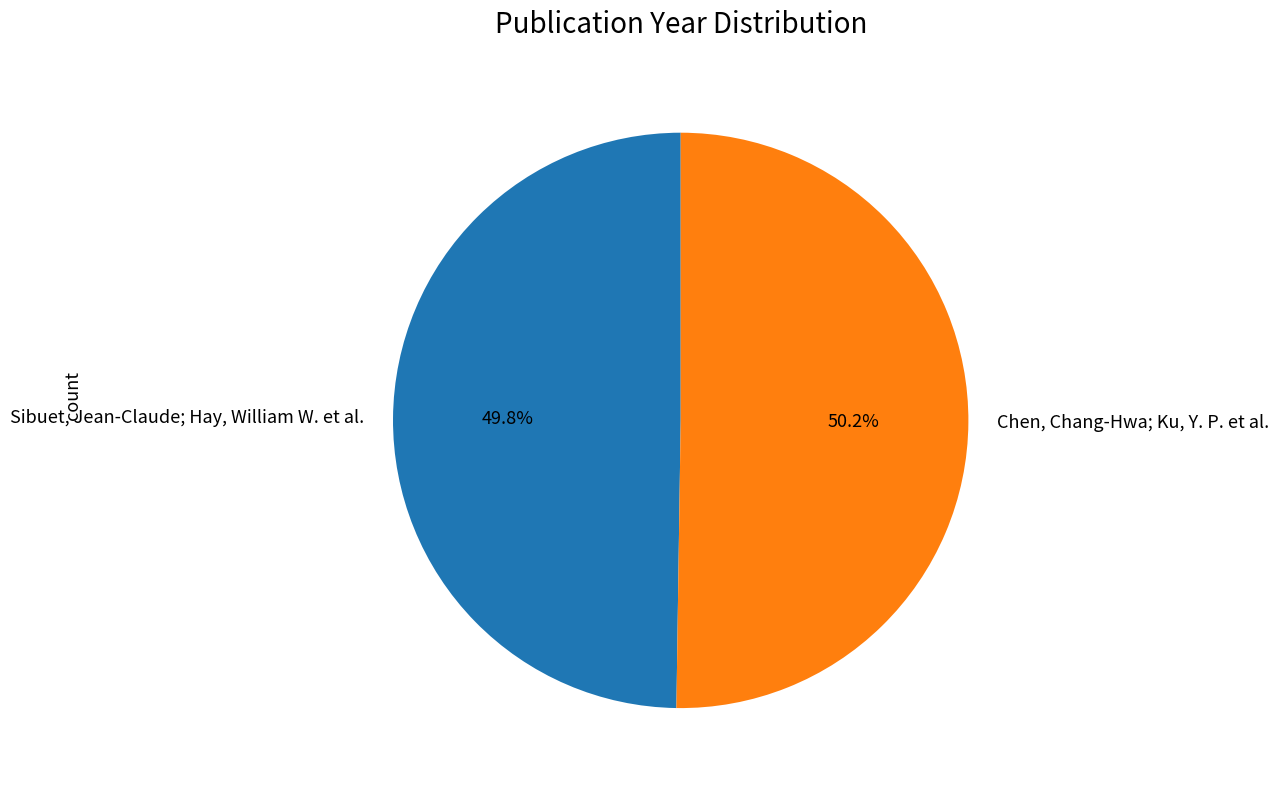

What percentage is the Chen, Chang-Hwa; Ku, Y. P. et al. slice, to the nearest percent?

50%